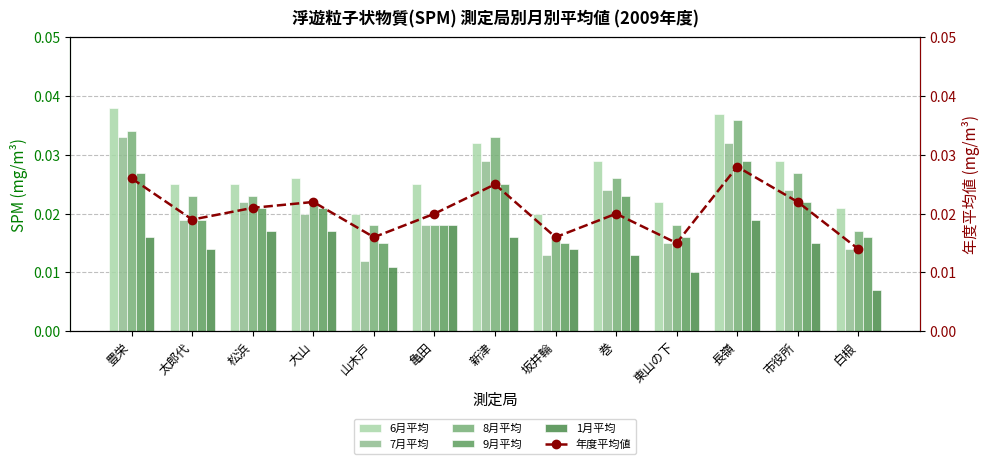

At which label is 年度平均値 closest to 0?

白根